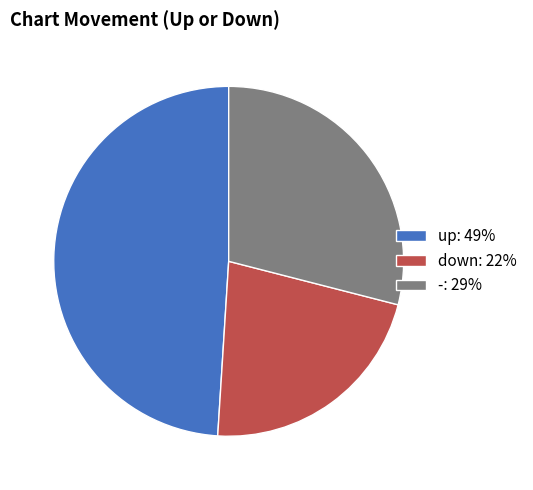

Is there a majority slice in this chart?

No